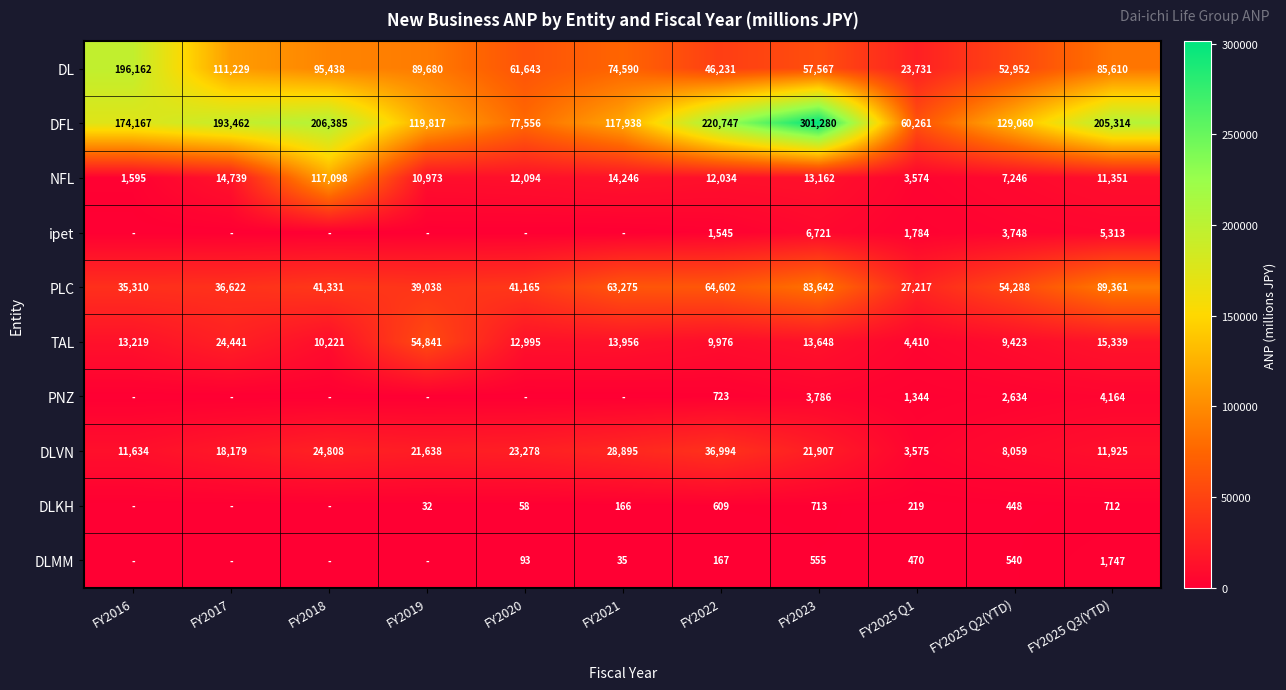

What is the difference between the highest and lowest values at FY2025 Q1?

60042